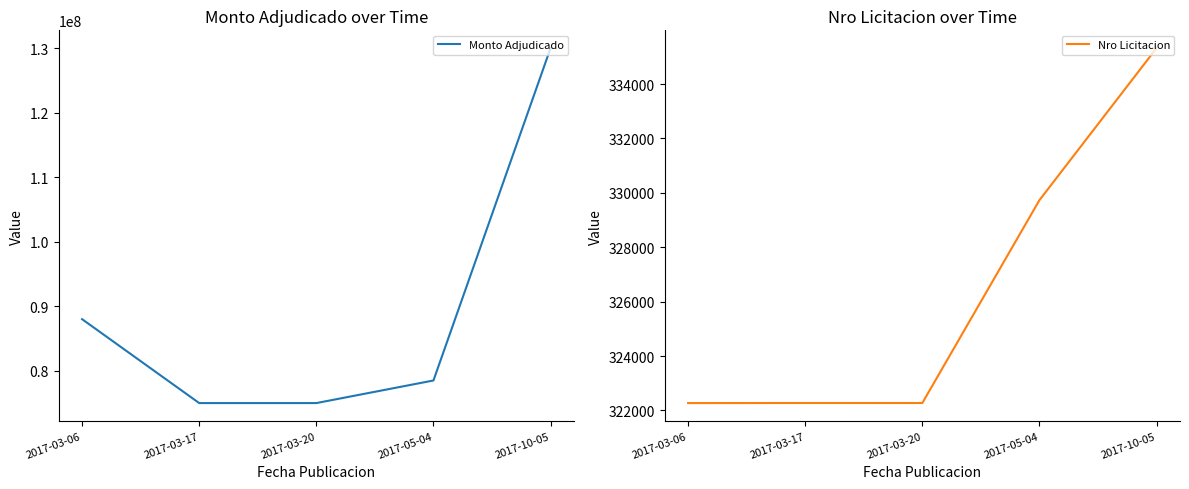

What is the value of the Monto Adjudicado point at the 2nd from the left?

75000000